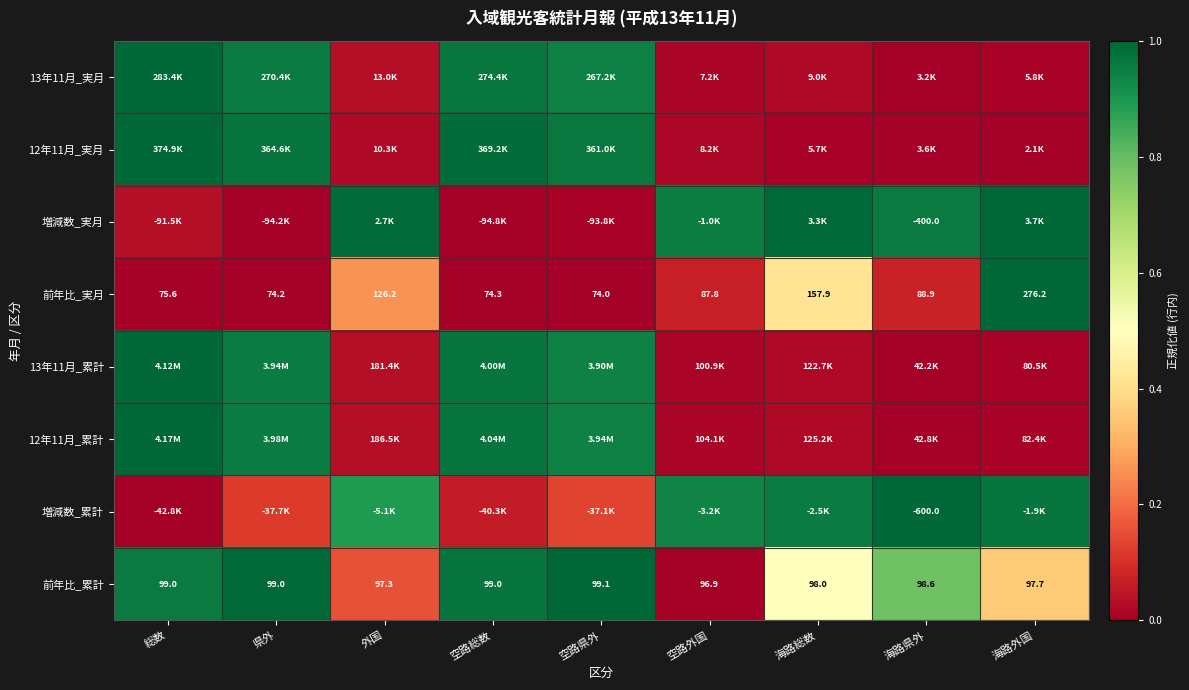

Where is 前年比_累計 nearest to the value 98?

海路総数